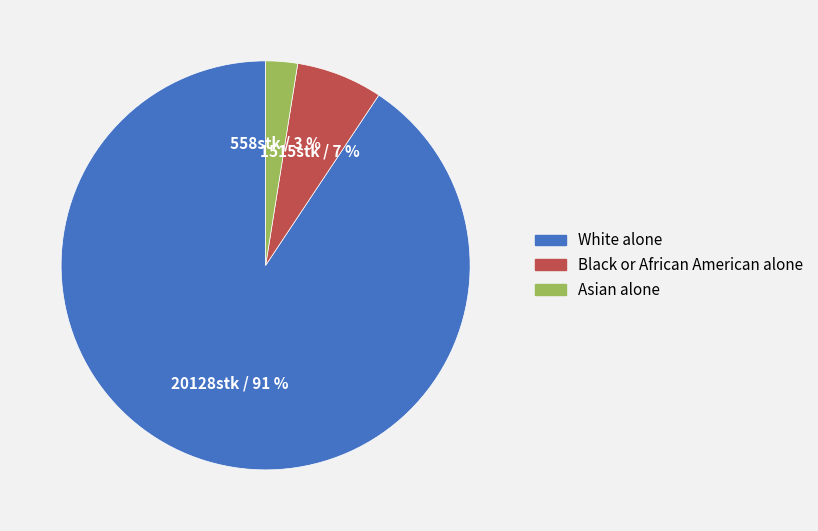

Approximately how many times larger is the value at Asian alone compared to Black or African American alone?

0.4